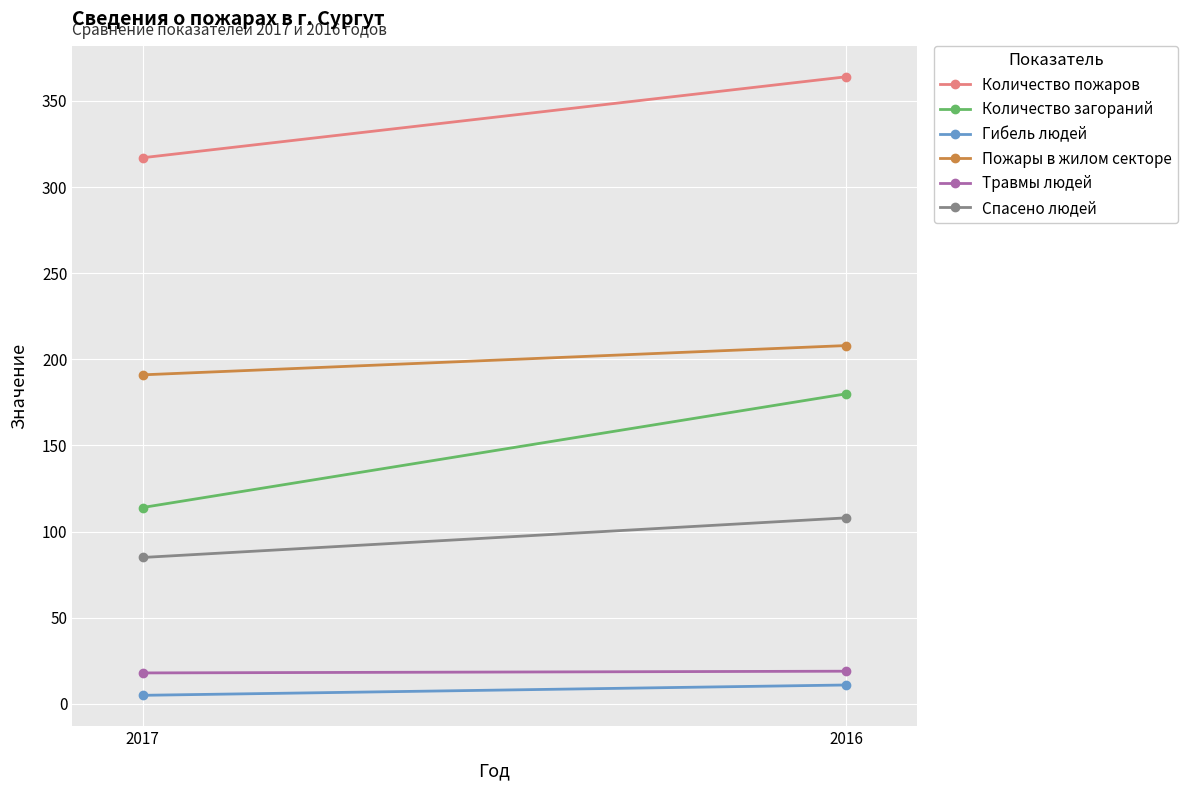

The Пожары в жилом секторе series shows 208 at 2016. True or false?

True